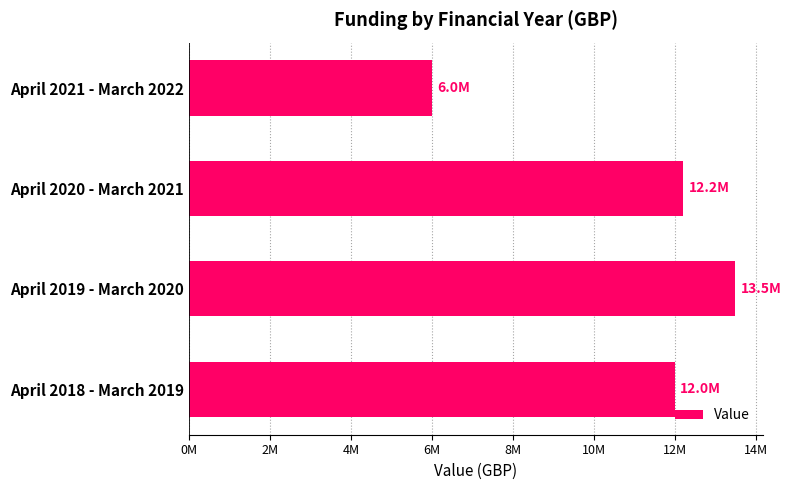

List the labels in order of value, largest first.

April 2019 - March 2020, April 2020 - March 2021, April 2018 - March 2019, April 2021 - March 2022